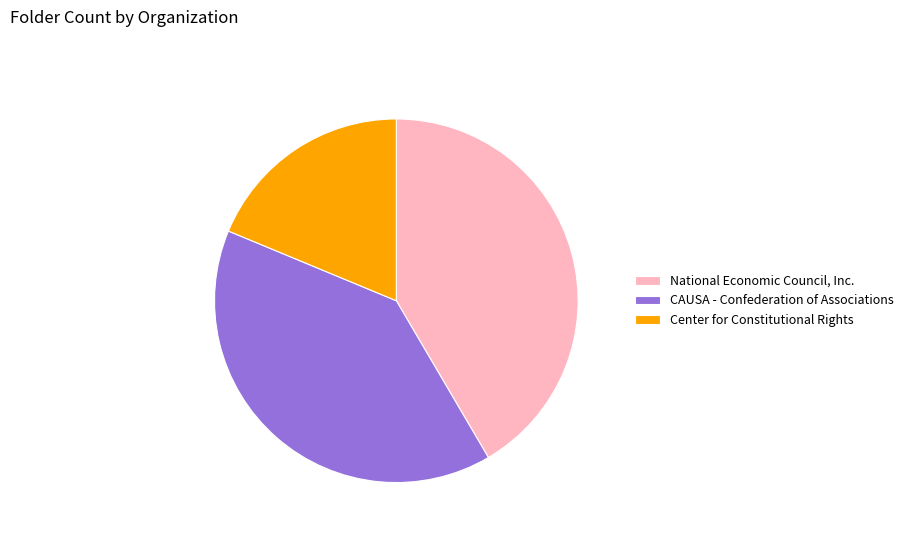

Is CAUSA - Confederation of Associations the majority of the pie?

No